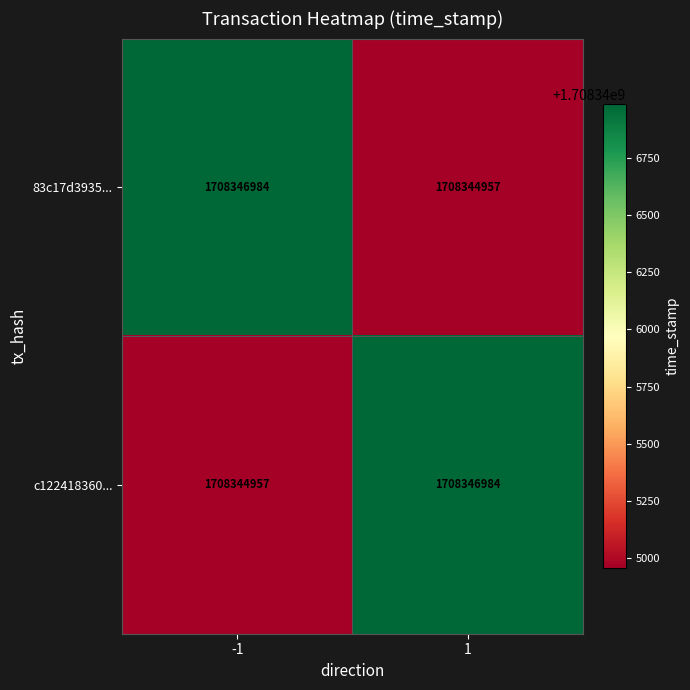

What is the highest value of the c122418360... series?

1708346984